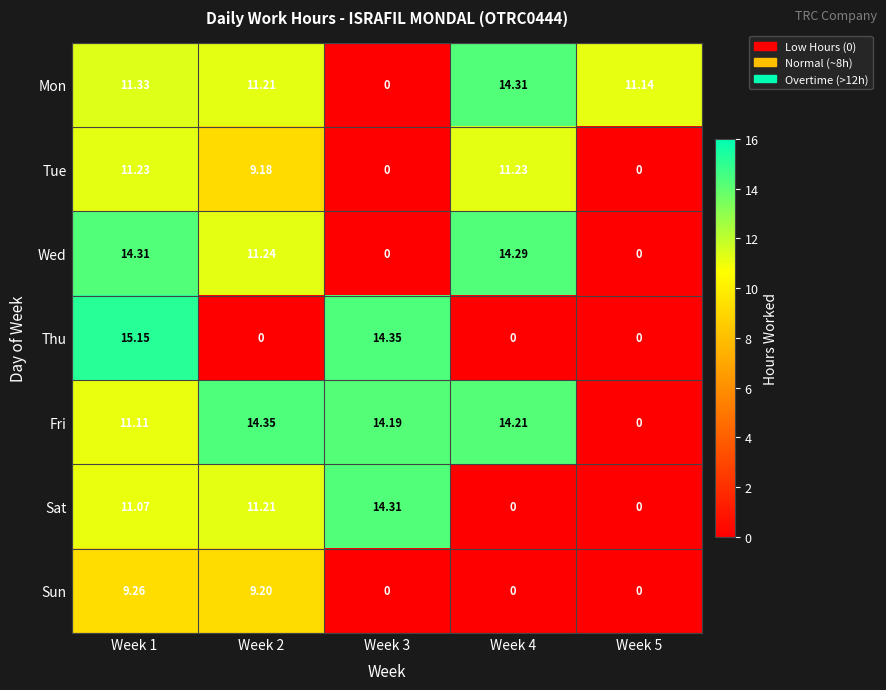

At which category is the sum across all series the highest?

Week 1